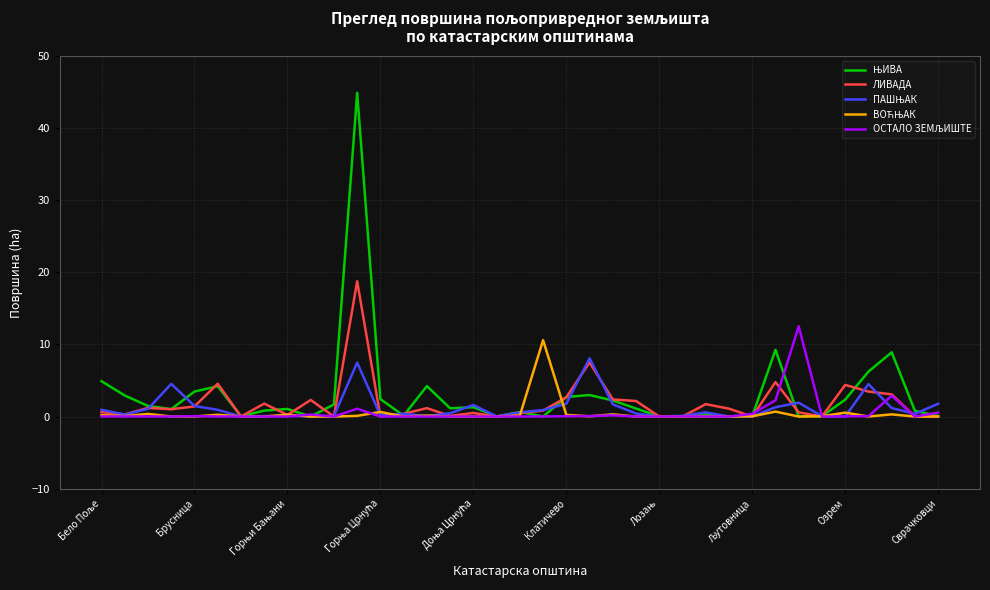

What is the average value of the ЛИВАДА series?

1.9